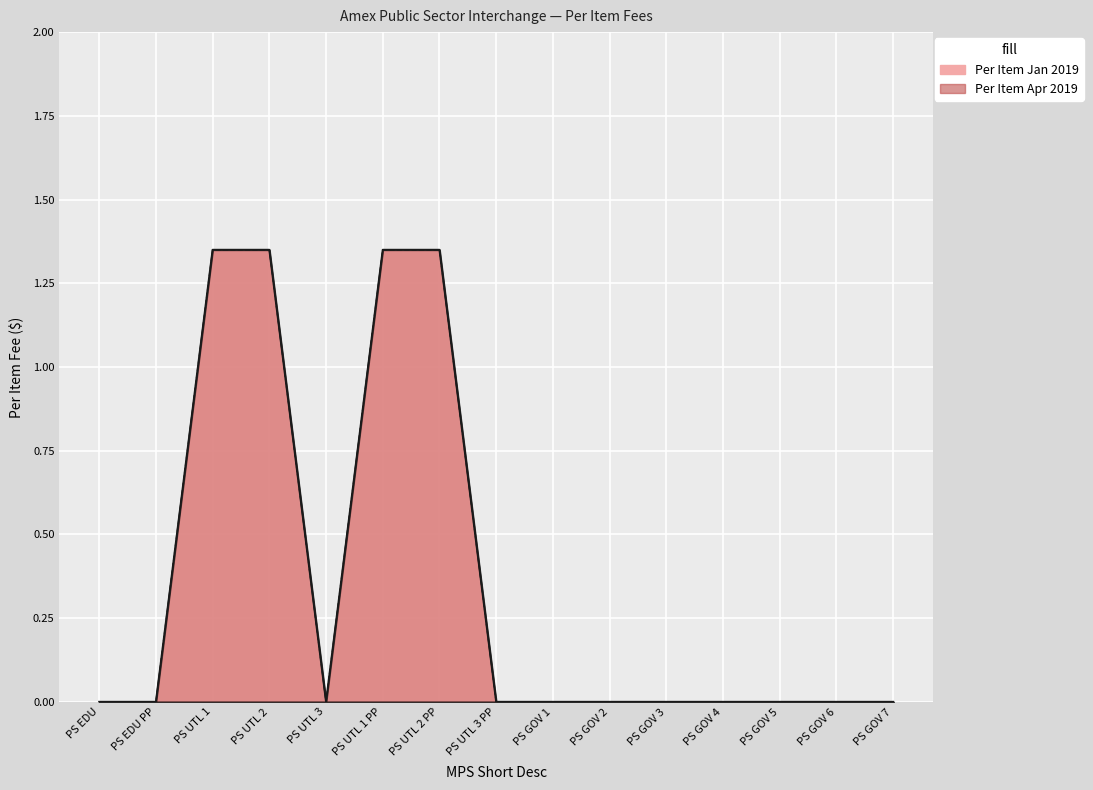

Reading right to left, list all the values displayed in this chart.

Per Item Jan 2019: 0.0	0.0	0.0	0.0	0.0	0.0	0.0	0.0	1.4	1.4	0.0	1.4	1.4	0.0	0.0
Per Item Apr 2019: 0.0	0.0	0.0	0.0	0.0	0.0	0.0	0.0	1.4	1.4	0.0	1.4	1.4	0.0	0.0